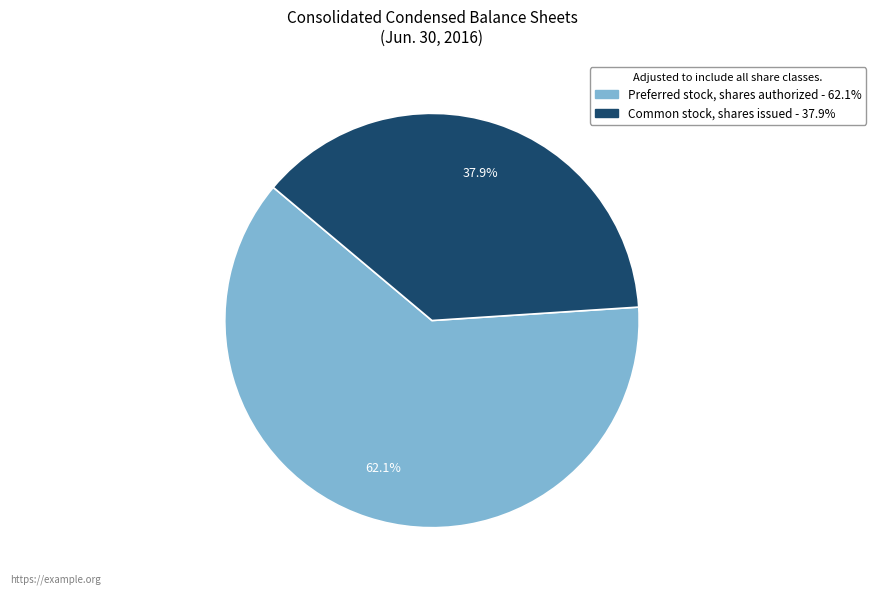

The Preferred stock, shares authorized slice represents 73% of the pie. True or false?

False